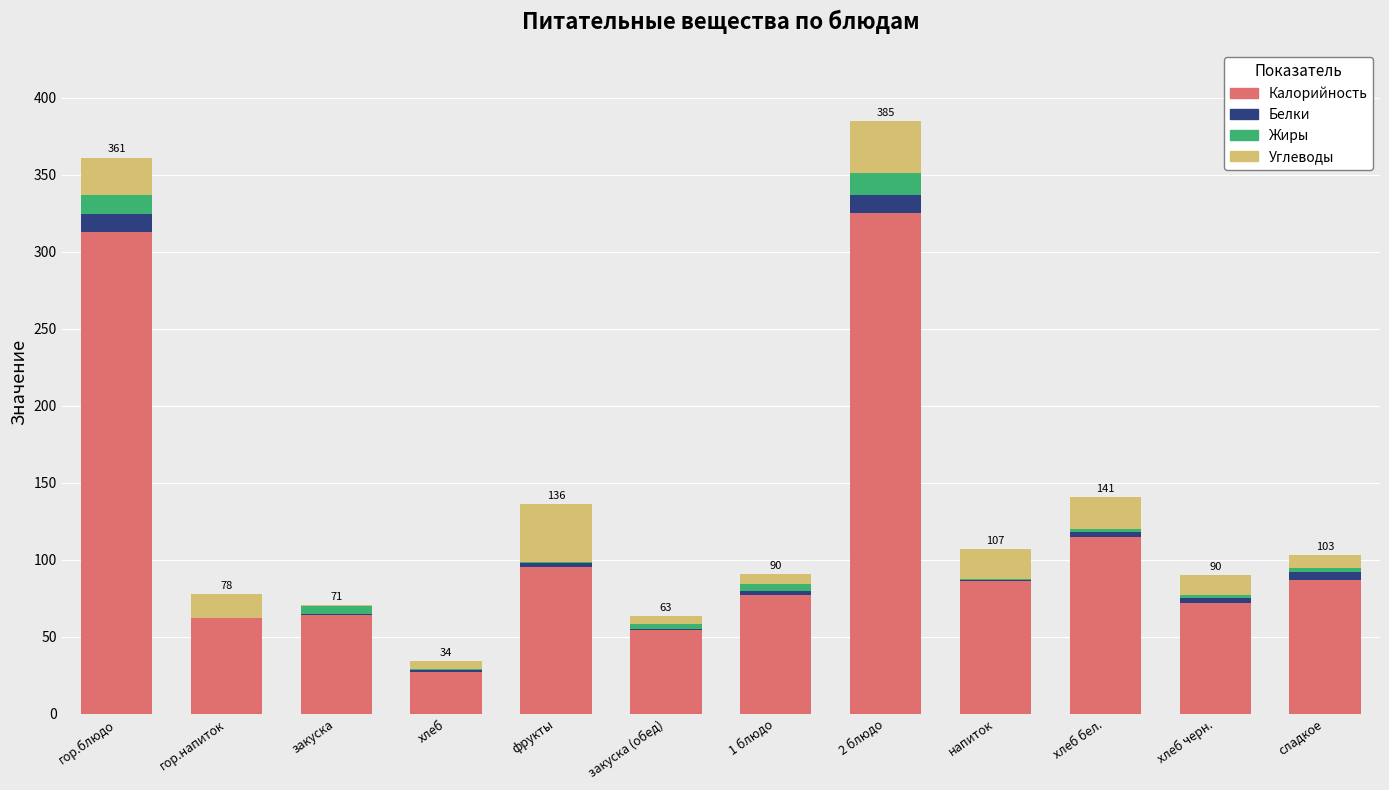

What is the maximum value for Калорийность?

325.0